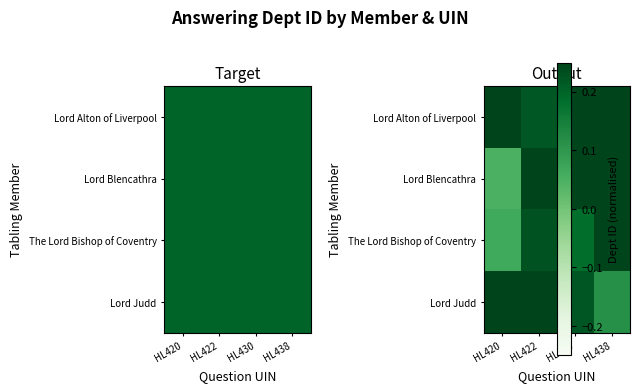

At how many categories does at least one series exceed 0?

4